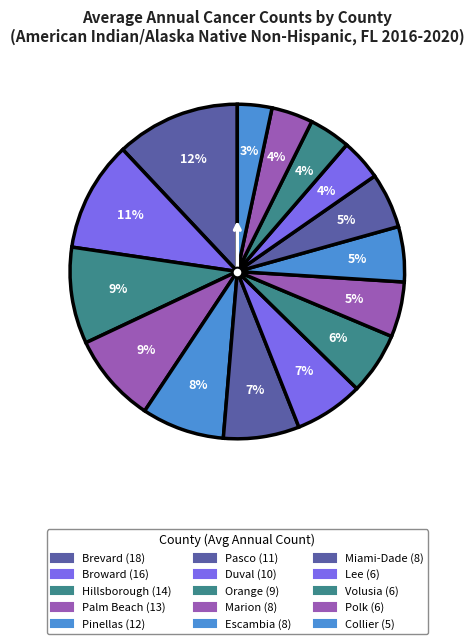

Does any single category account for the majority?

No